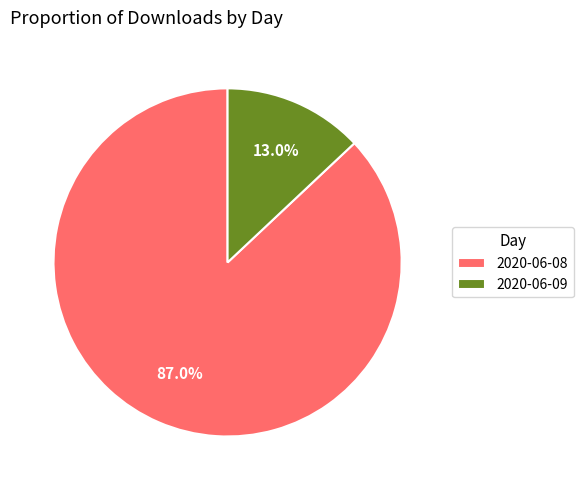

Which category has the smallest portion of the pie?

2020-06-09